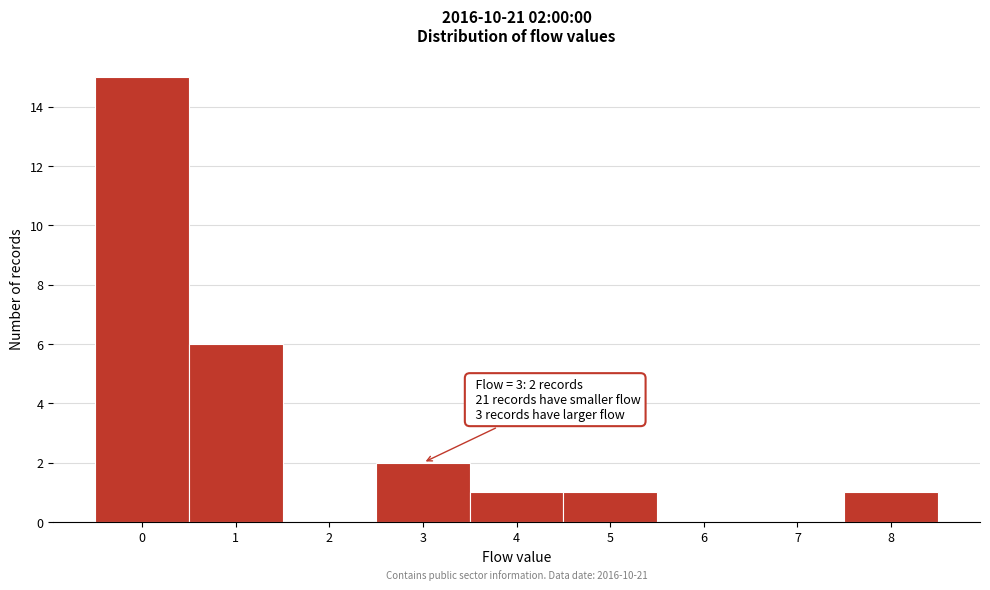

Over which range of the x-axis is the bar tallest?

-0.5 to 0.5